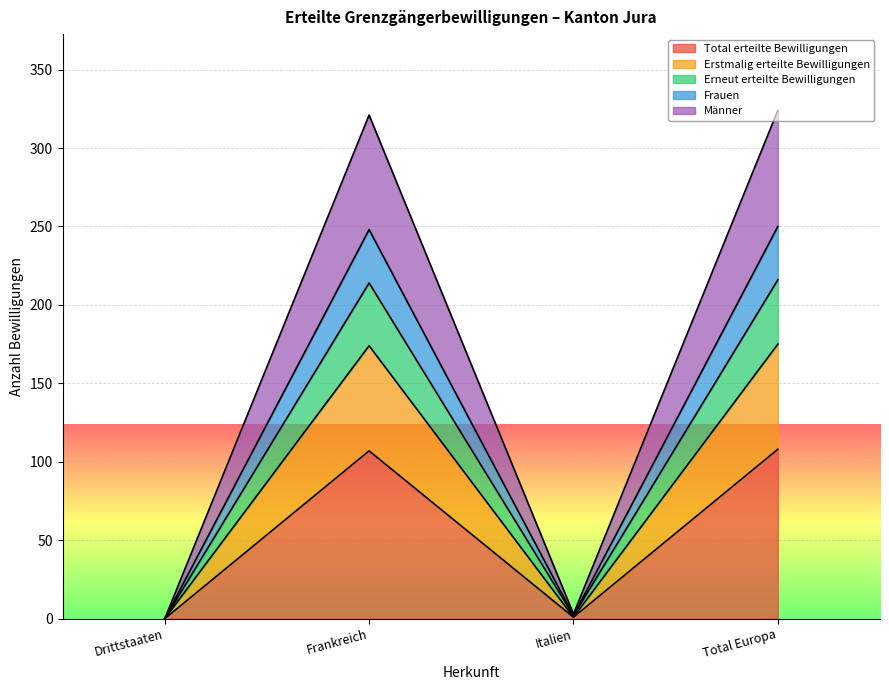

True or false: Erneut erteilte Bewilligungen has a value of 1 at Italien.

False